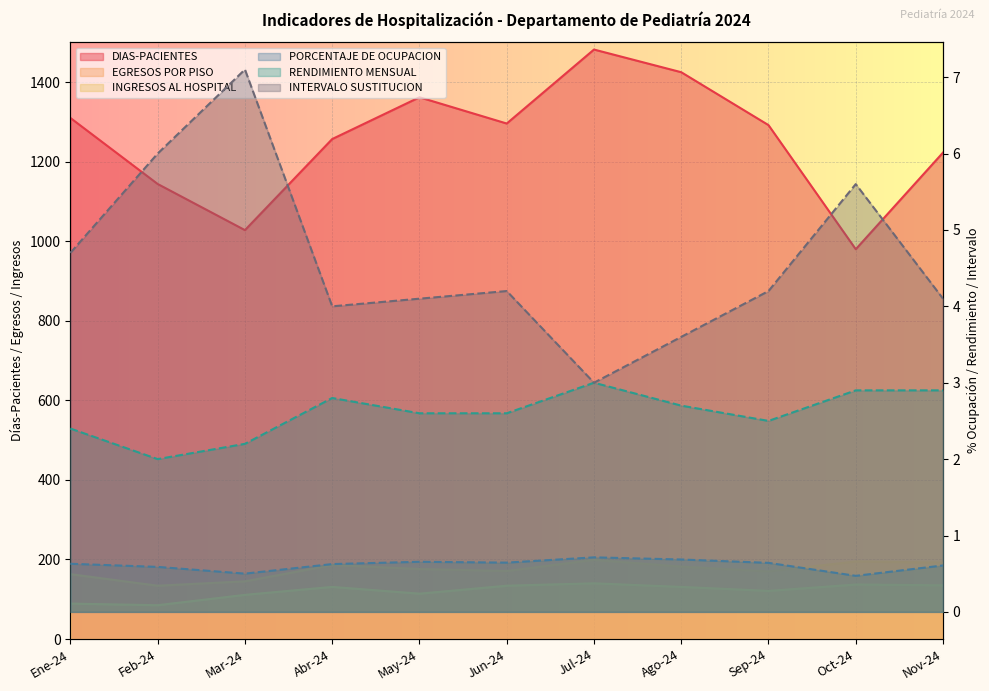

What is the sum of the EGRESOS POR PISO values at Jul-24 and Abr-24?

385.0